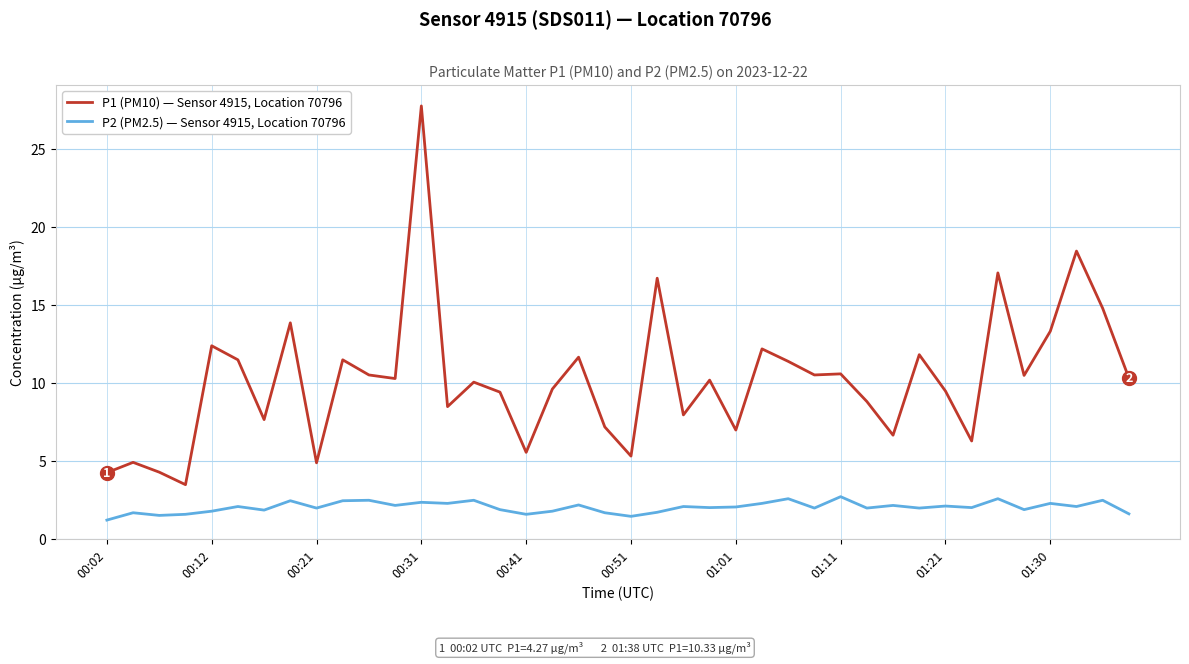

Which series has the largest total across all categories?

P1 (PM10) — Sensor 4915, Location 70796